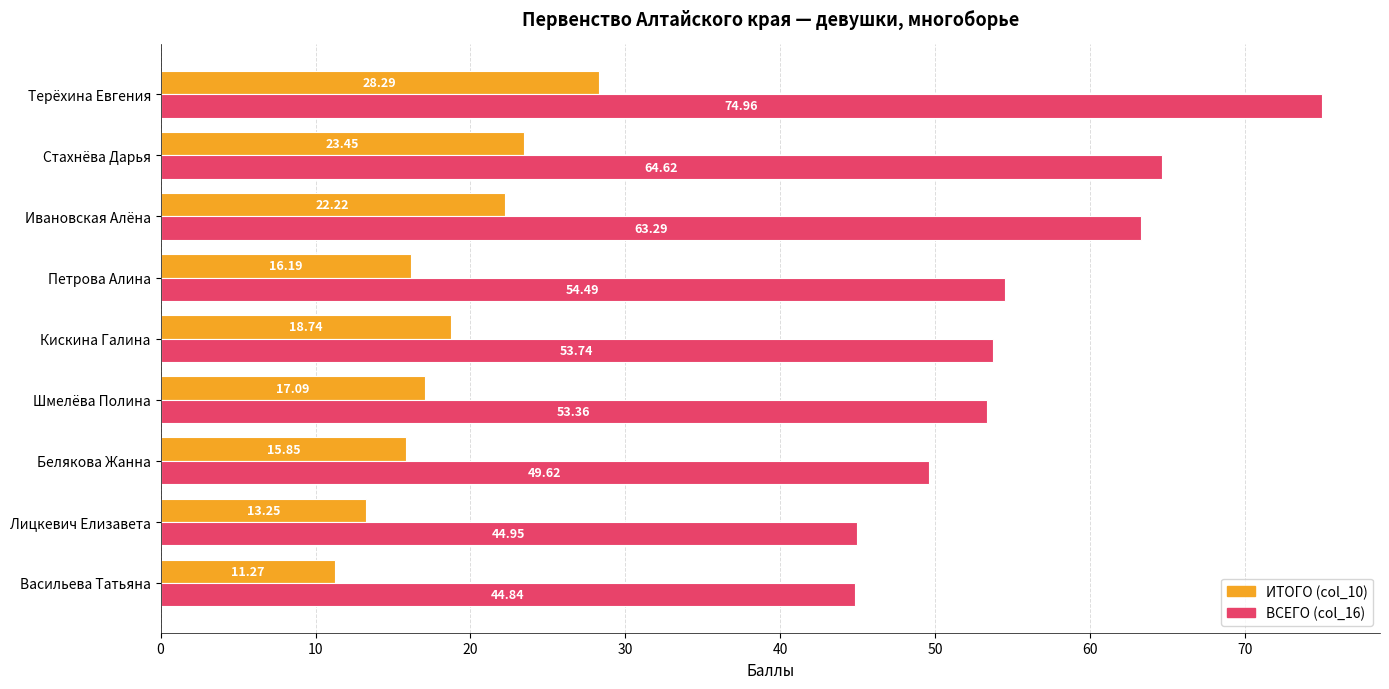

How many data points does each series have?

9